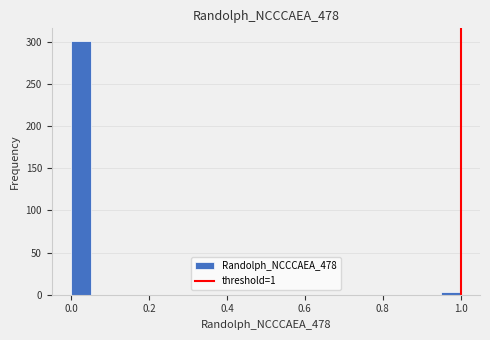

Around what value on the x-axis is the tallest bar? Give the approximate position of its centre, as read against the axis.

0.02